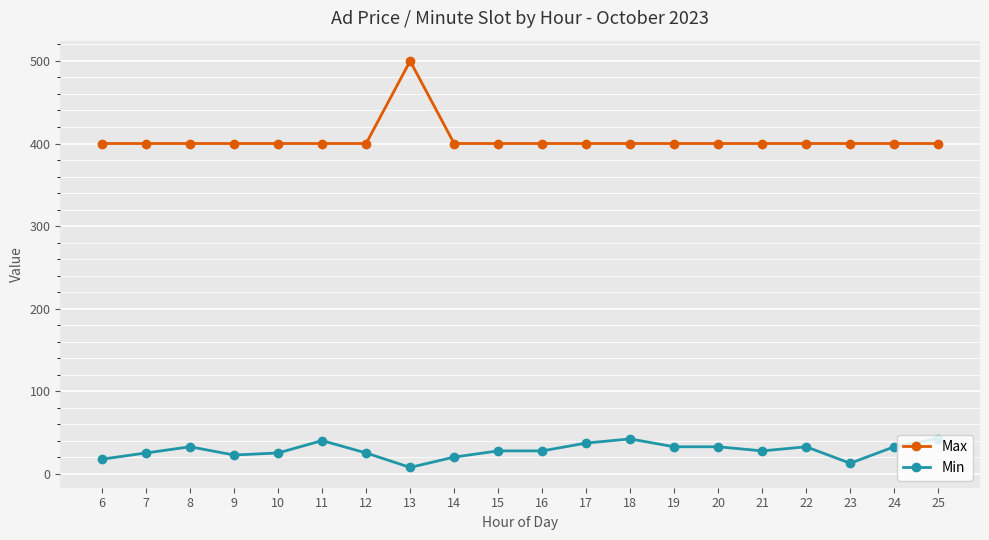

Rank the series by their average value, from lowest to highest.

Min, Max